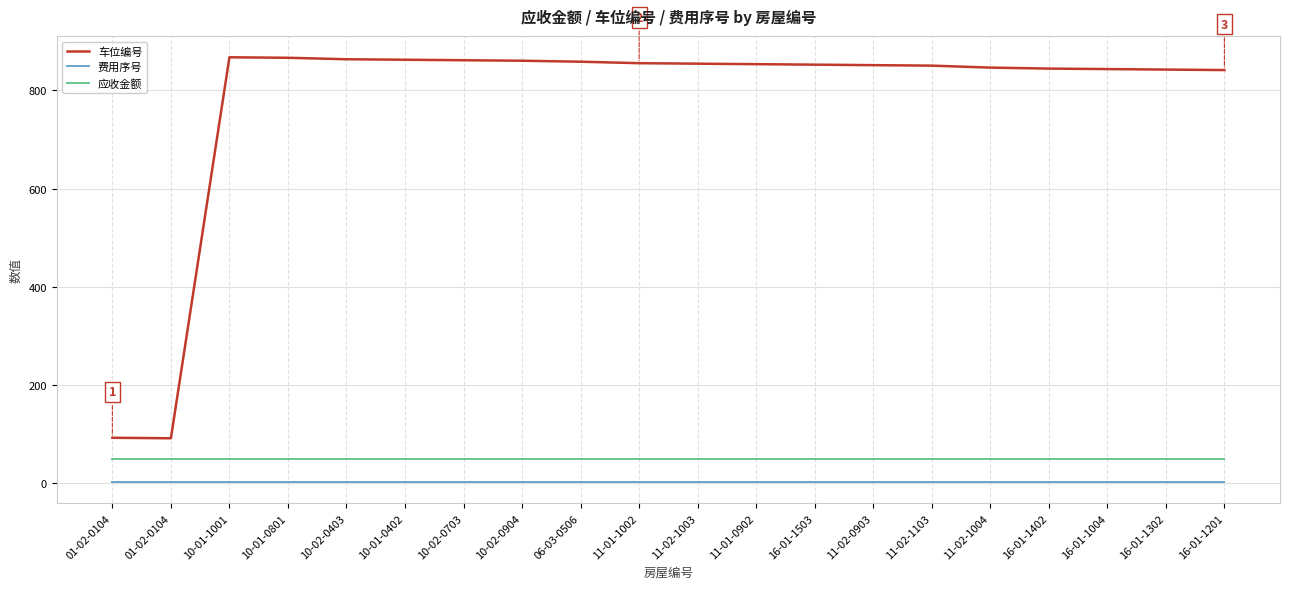

What is the sum of the 应收金额 values at 11-01-1002 and 10-02-0703?

100